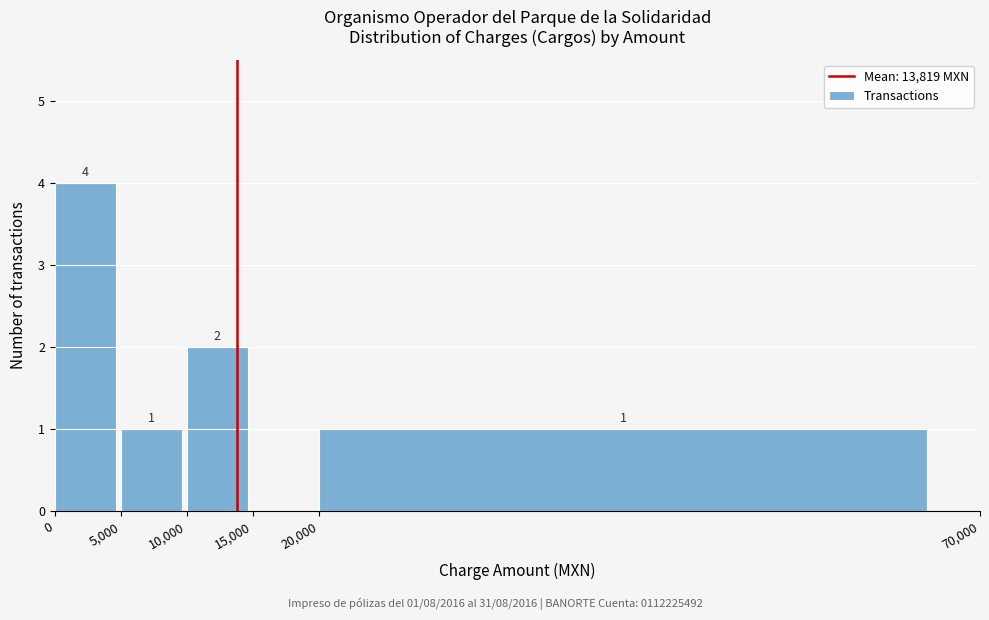

Which range on the x-axis has the tallest bar?

0 to 5,000